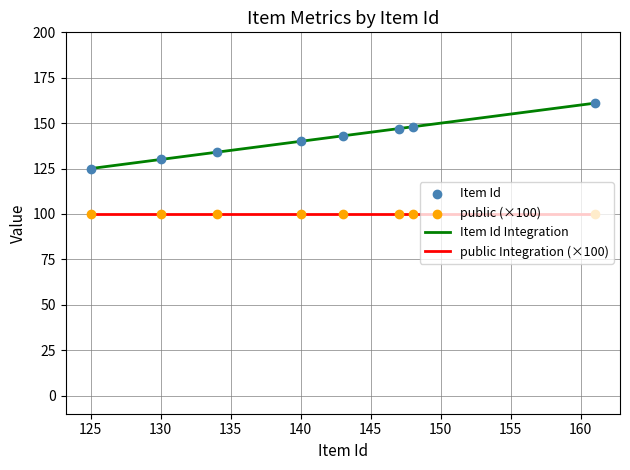

Which series has the largest total across all categories?

Item Id Integration